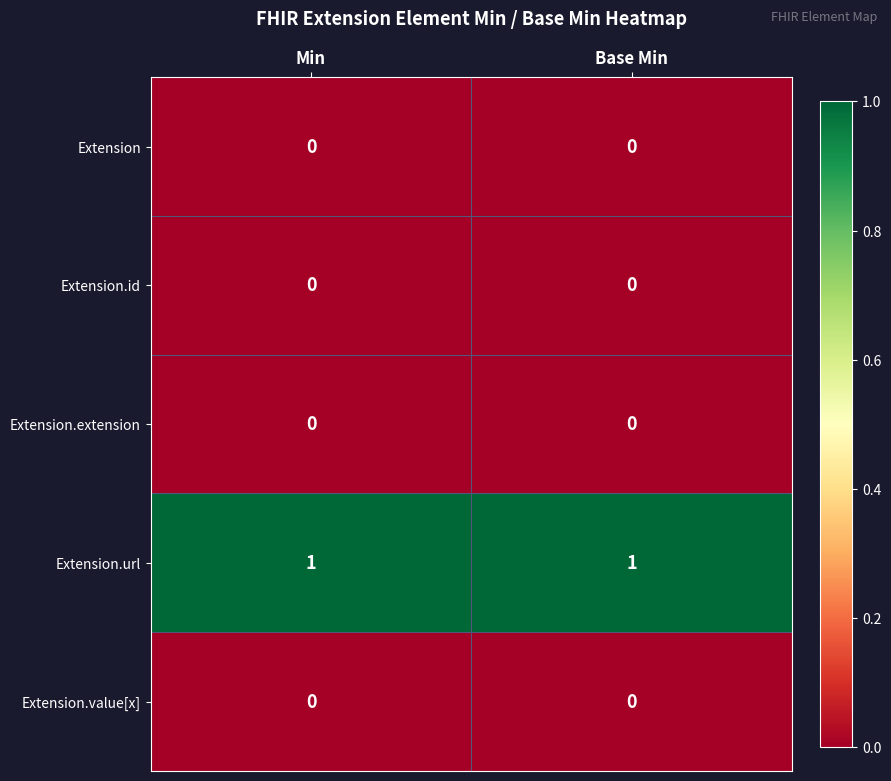

Is the value of Extension.extension at Min greater than the value of Extension.url at Min?

No